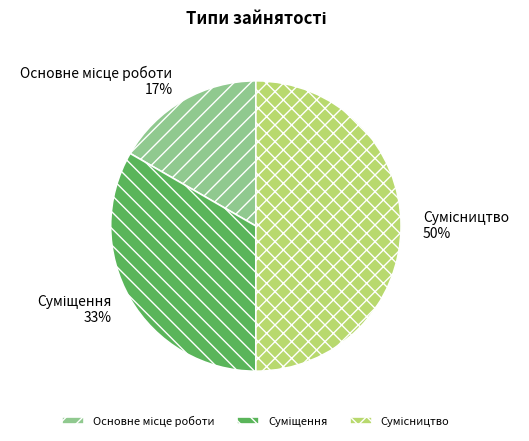

To the nearest percent, what is the average slice percentage?

33%